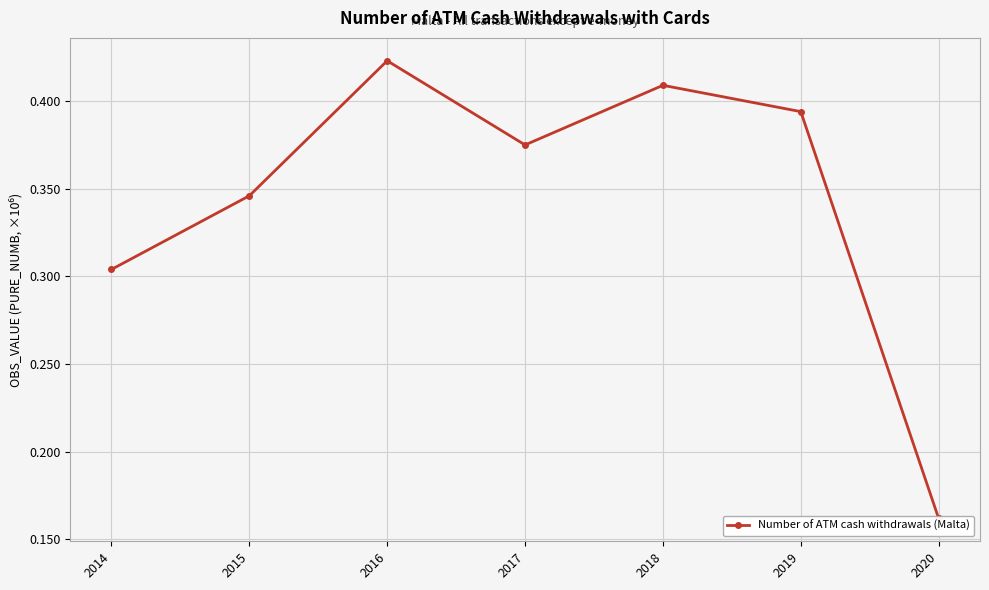

Rank the categories by value from highest to lowest.

2016, 2018, 2019, 2017, 2015, 2014, 2020